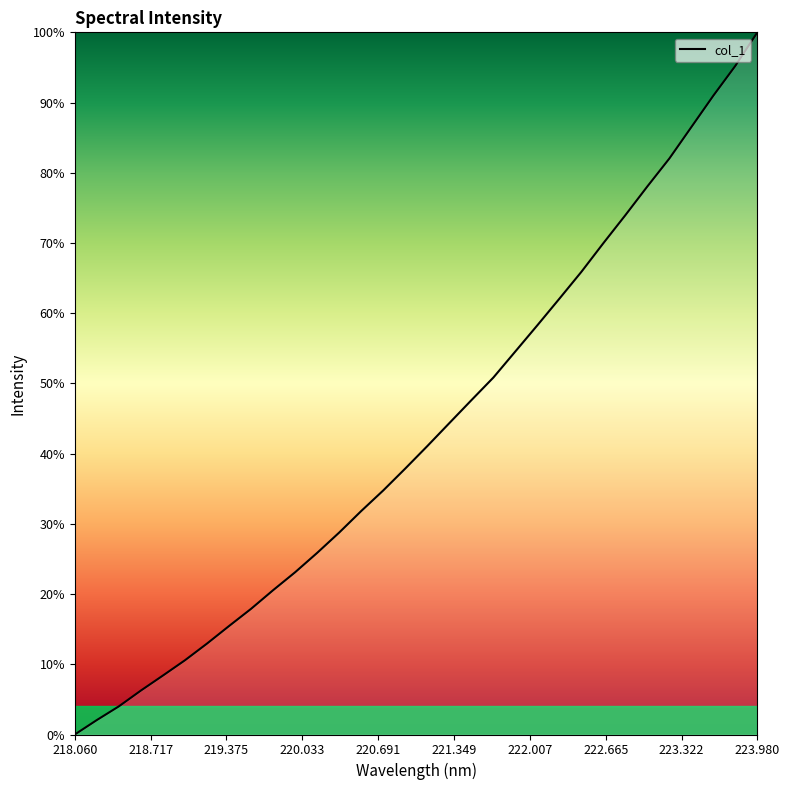

What is the sum of all values?

1381.8